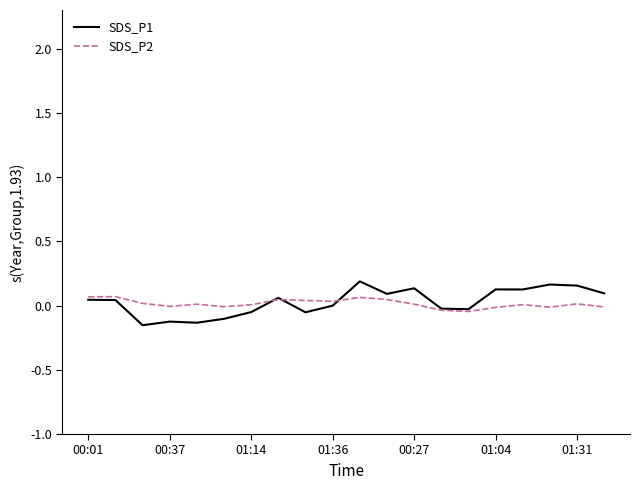

Reading left to right, list all the values displayed in this chart.

SDS_P1: 0.0	0.0	-0.2	-0.1	-0.1	-0.1	-0.1	0.1	-0.1	-0.0	0.2	0.1	0.1	-0.0	-0.0	0.1	0.1	0.2	0.2	0.1
SDS_P2: 0.1	0.1	0.0	-0.0	0.0	-0.0	0.0	0.0	0.0	0.0	0.1	0.0	0.0	-0.0	-0.0	-0.0	0.0	-0.0	0.0	-0.0